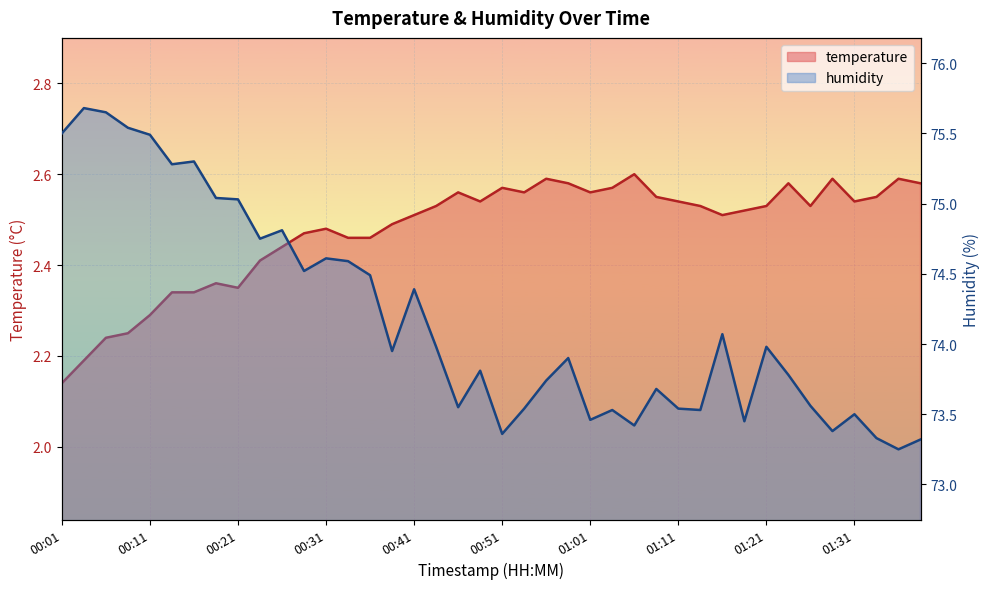

What is the difference between the highest and lowest values at 01:03?

71.0